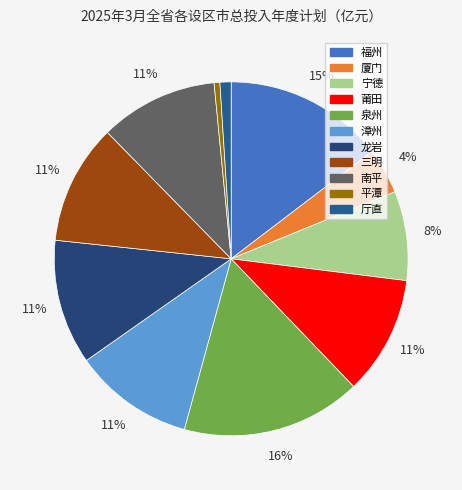

True or false: 三明 accounts for 16% of the total.

False